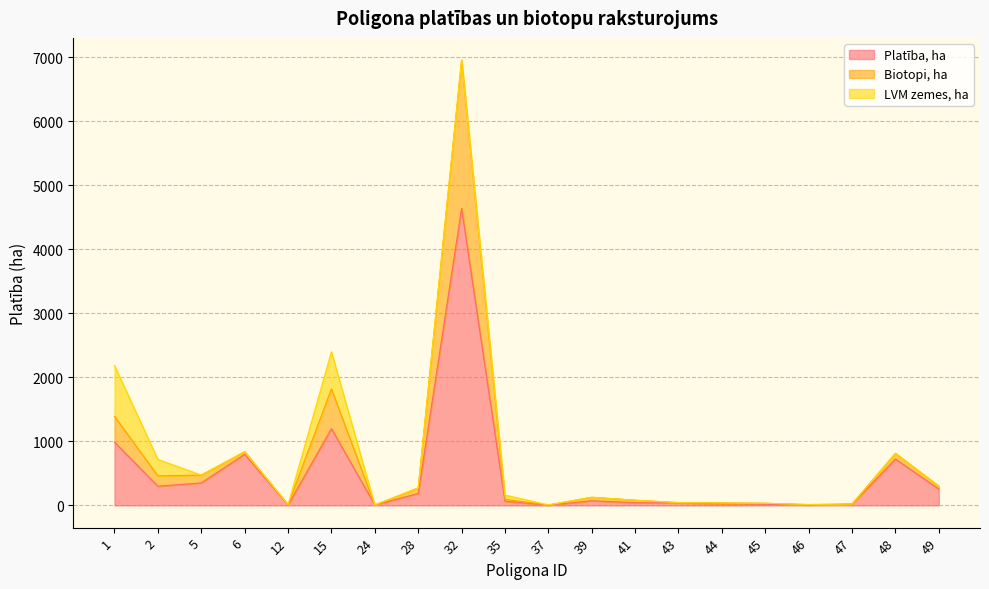

How many lines are shown in the chart?

3